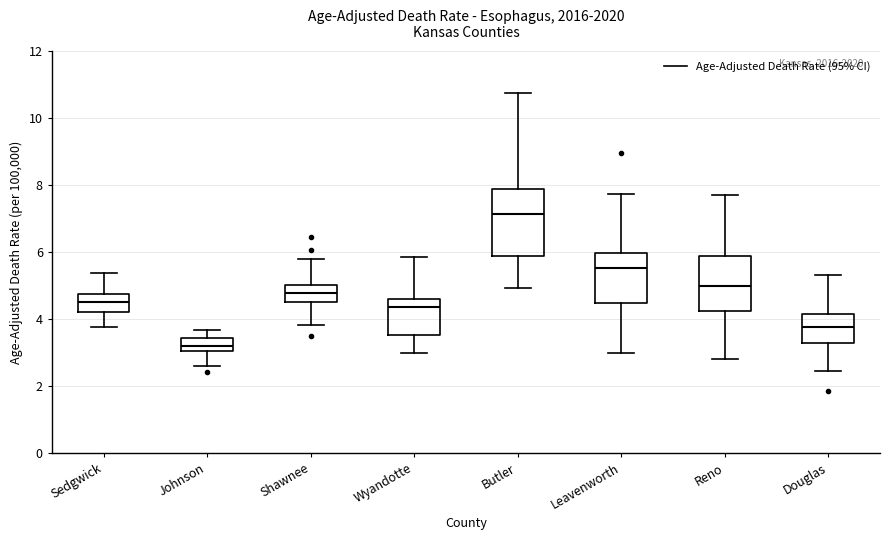

Reading left to right, transcribe this box plot: for each box, give where its median line is, the range the box spans, and where its two whiskers end, as read against the y-axis. The values are not printed on the chart, so give them approximately, as read against the axis.

Sedgwick: median 4.6, box 4.2 to 4.8, whiskers 3.8 to 5.4
Johnson: median 3.2, box 3.0 to 3.4, whiskers 2.6 to 3.6
Shawnee: median 4.8, box 4.6 to 5.0, whiskers 3.8 to 5.8
Wyandotte: median 4.4, box 3.6 to 4.6, whiskers 3.0 to 5.8
Butler: median 7.2, box 5.8 to 7.8, whiskers 5.0 to 10.8
Leavenworth: median 5.6, box 4.4 to 6.0, whiskers 3.0 to 7.8
Reno: median 5.0, box 4.2 to 5.8, whiskers 2.8 to 7.6
Douglas: median 3.8, box 3.2 to 4.2, whiskers 2.4 to 5.4